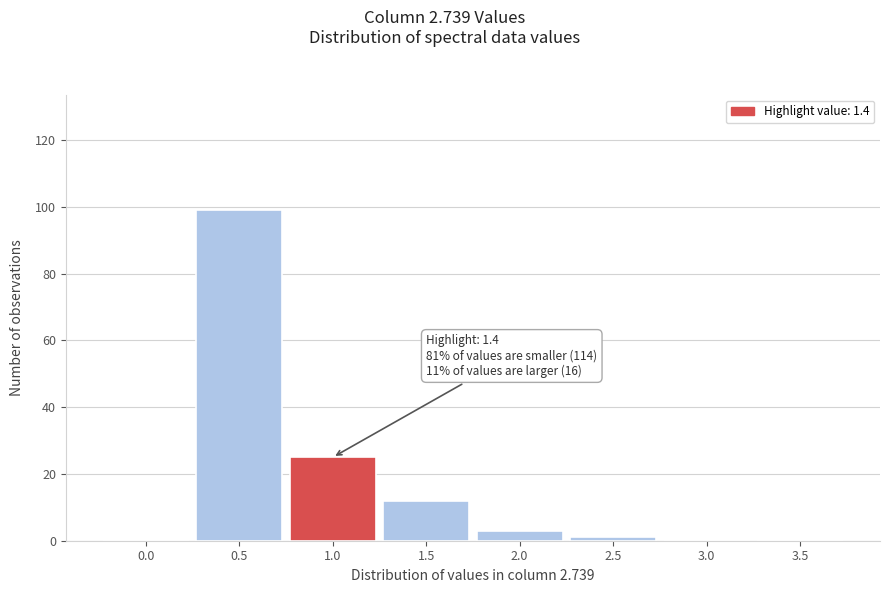

Reading left to right, transcribe all the data shown in this chart.

0.0=0	0.5=99	1.0=25	1.5=12	2.0=3	2.5=1	3.0=0	3.5=0